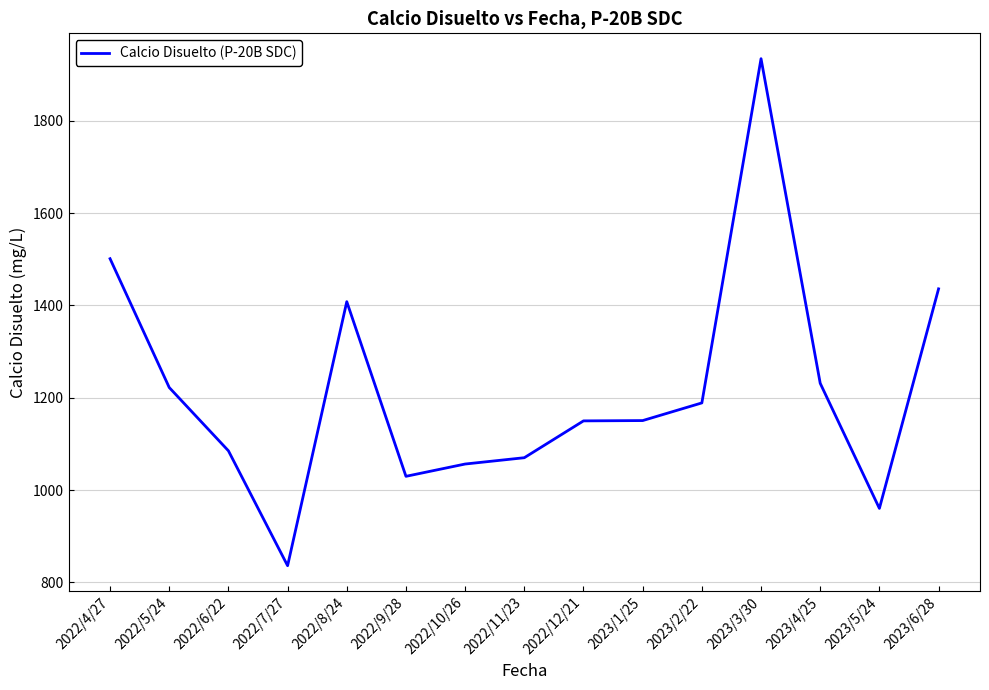

How many lines are shown in the chart?

1